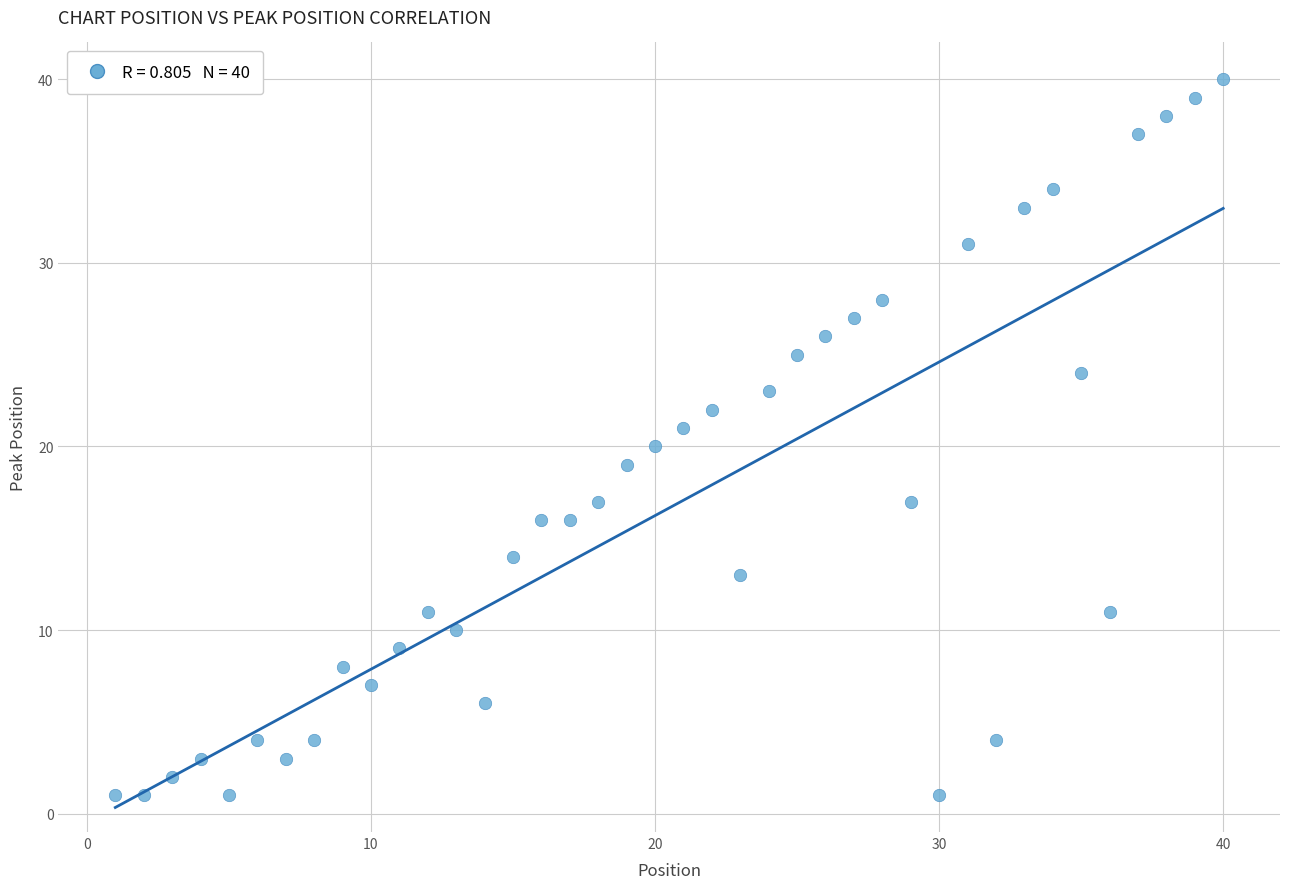

What is the range of X values (max minus min)?

39